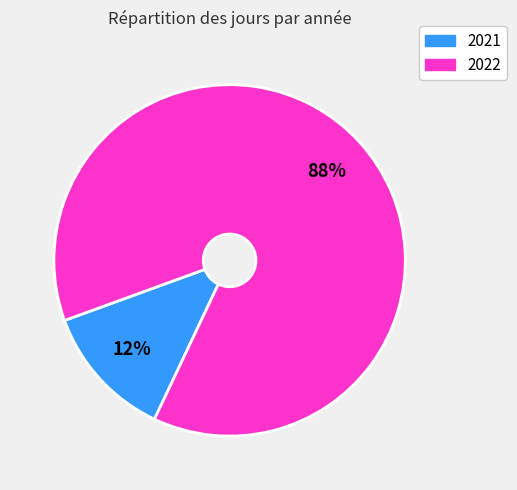

True or false: 2021 accounts for 5% of the total.

False